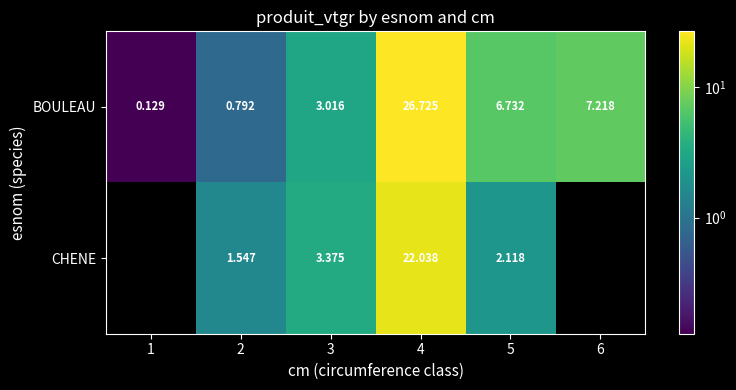

Rank the series at 3 from highest to lowest value.

CHENE, BOULEAU